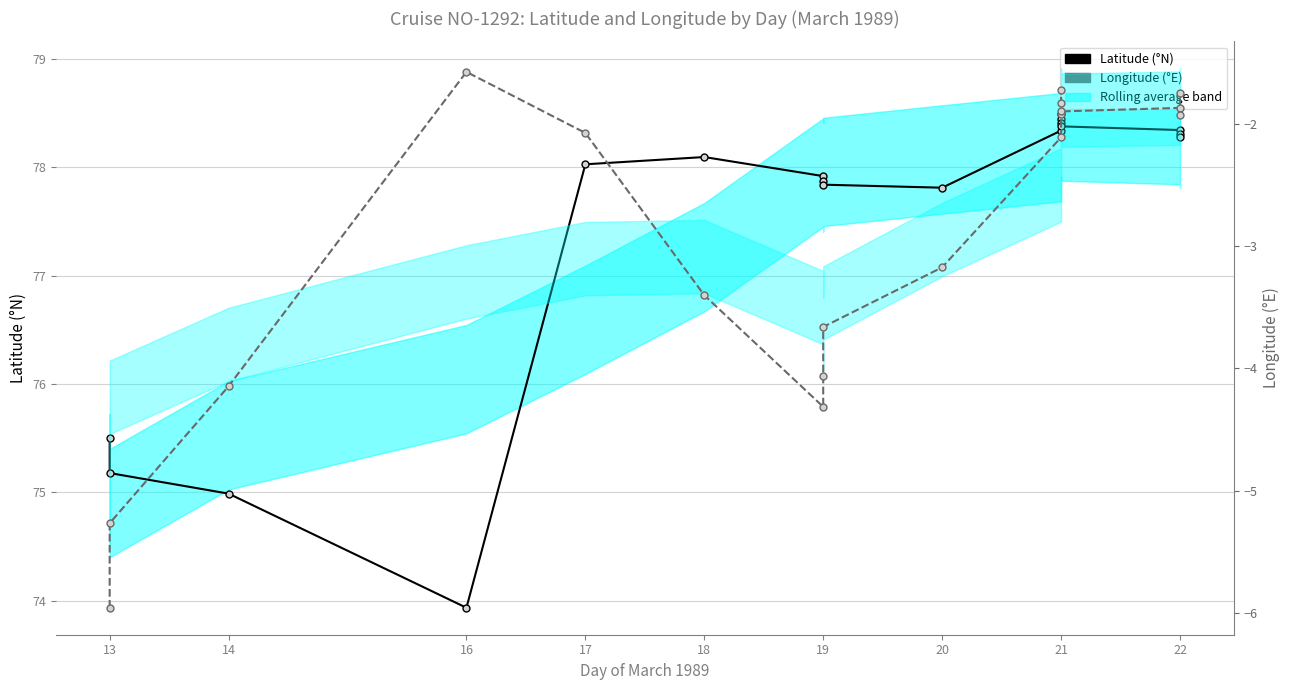

Which series has the largest total across all categories?

Latitude (°N)